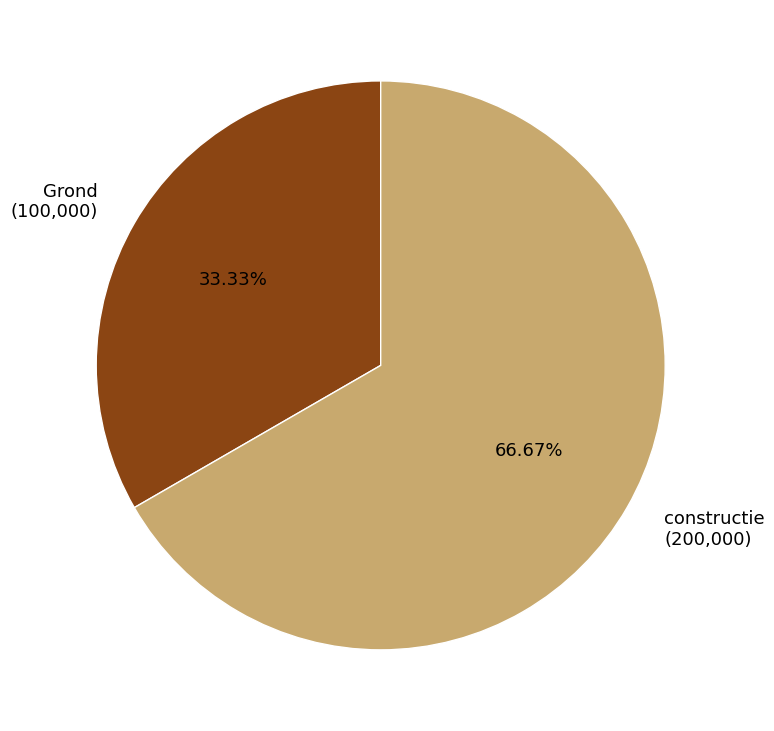

To the nearest percent, what is the difference between the Grond and constructie slice percentages?

33%